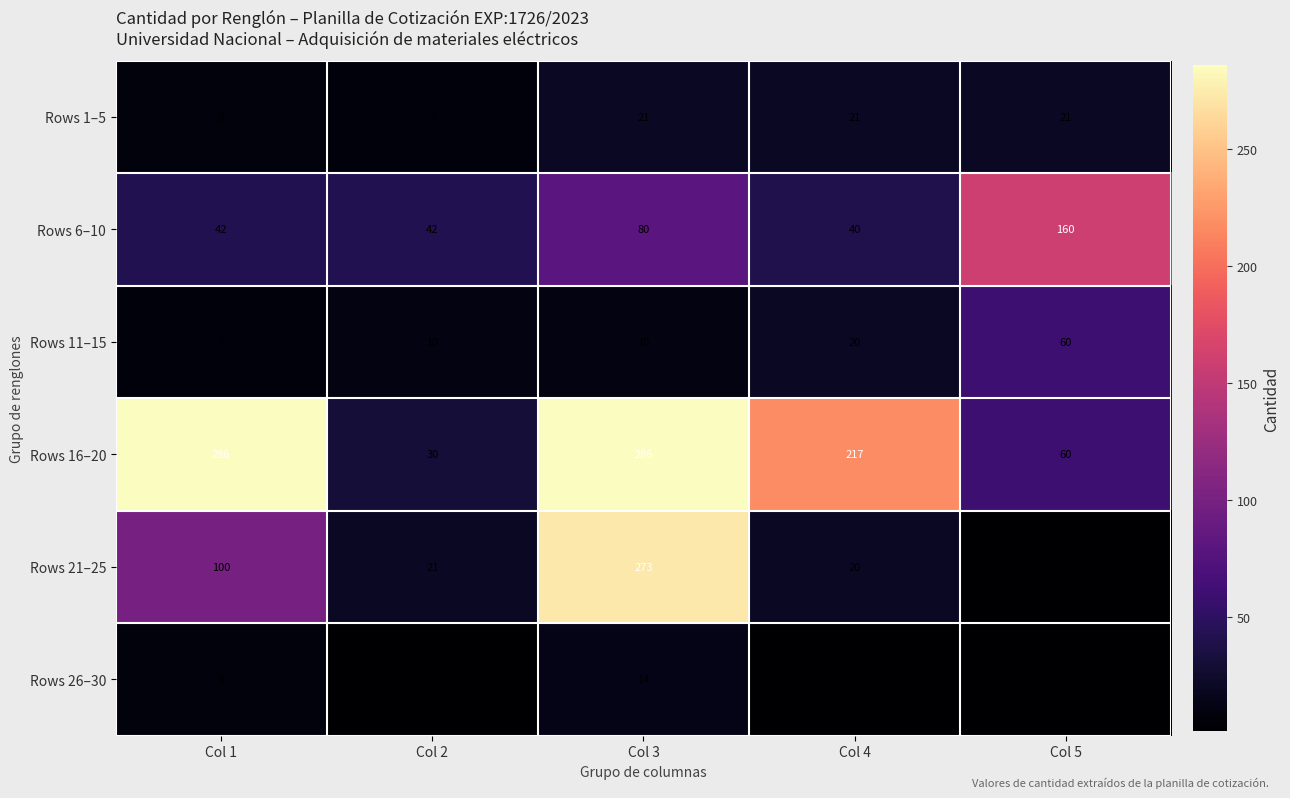

What is the spread (max minus min) of values at Col 4?

216